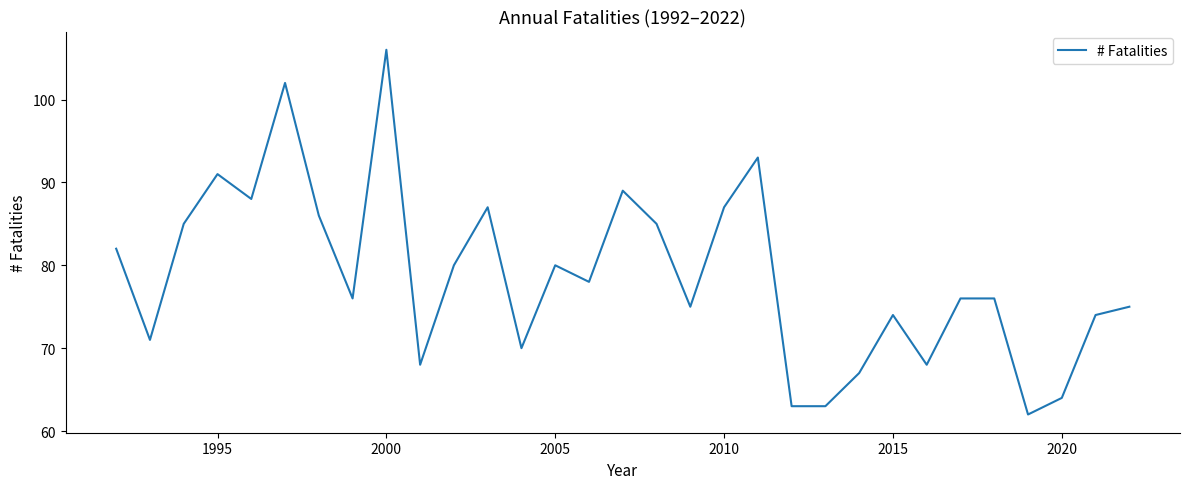

What is the difference between the maximum and minimum values?

44